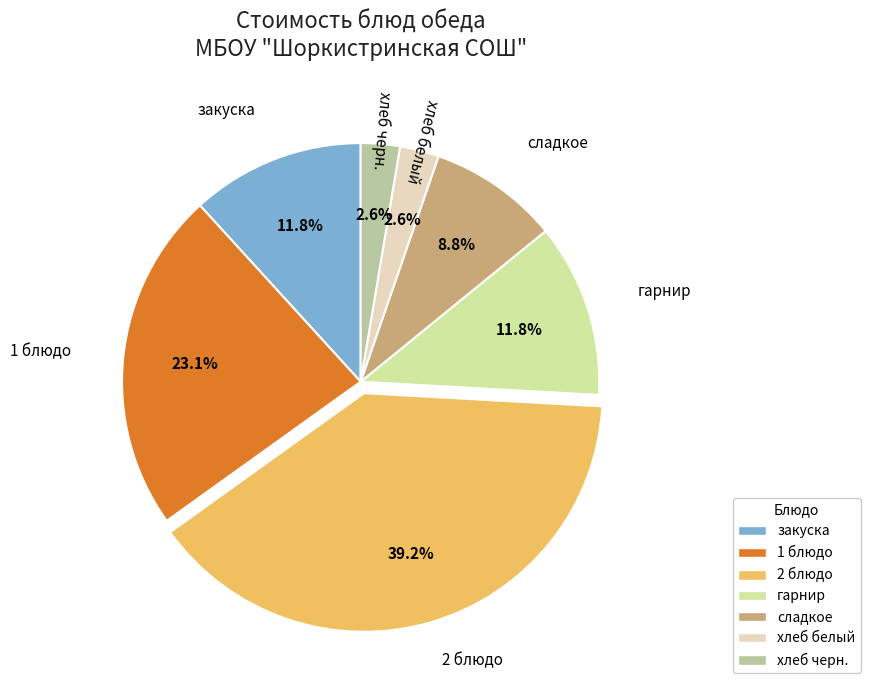

How many slices are in this pie chart?

7